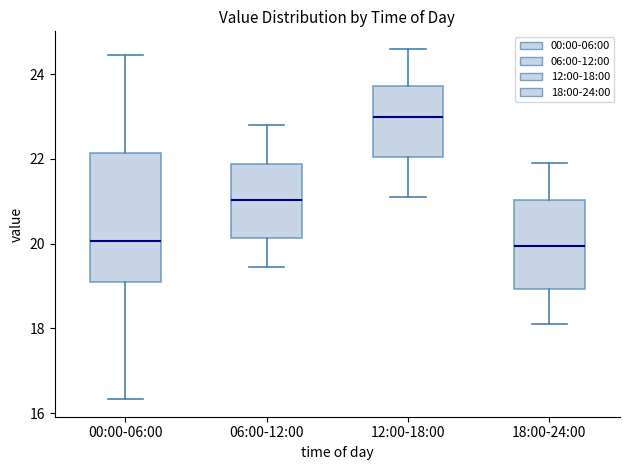

Where does the median line of the box for 12:00-18:00 sit on the y-axis? The values are not printed on the chart, so give them approximately, as read against the axis.

23.0